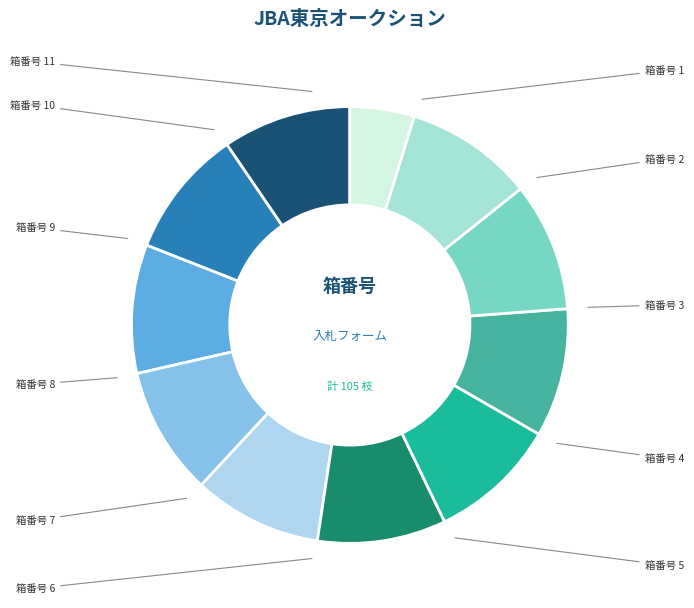

How many slices are in this pie chart?

11